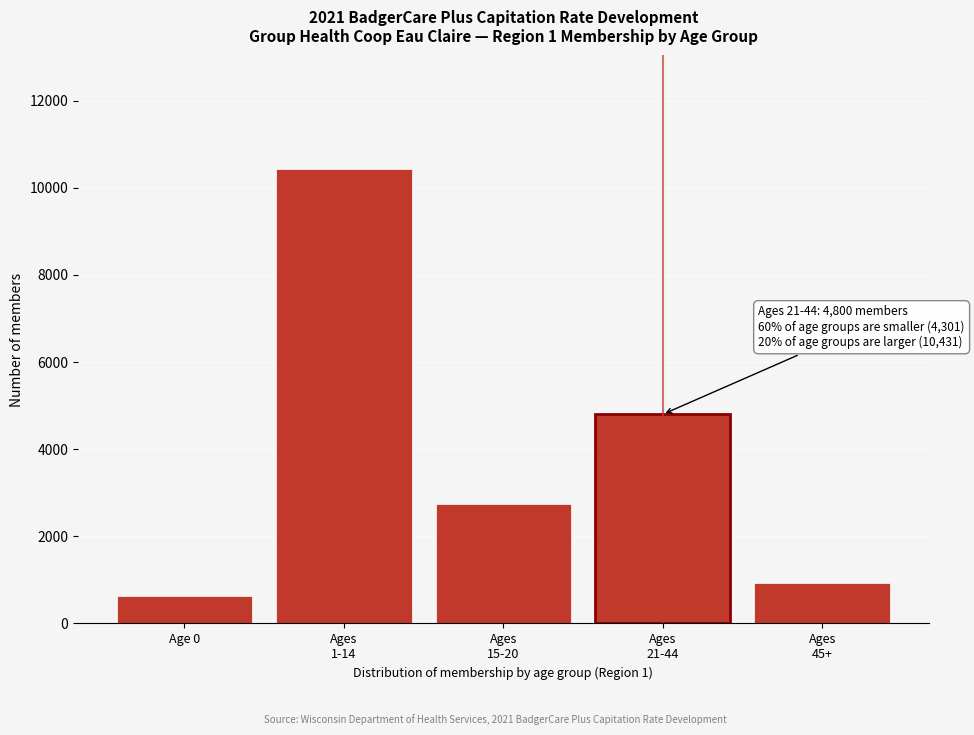

Reading right to left, extract all data points from this chart.

939	4800	2741	10431	621